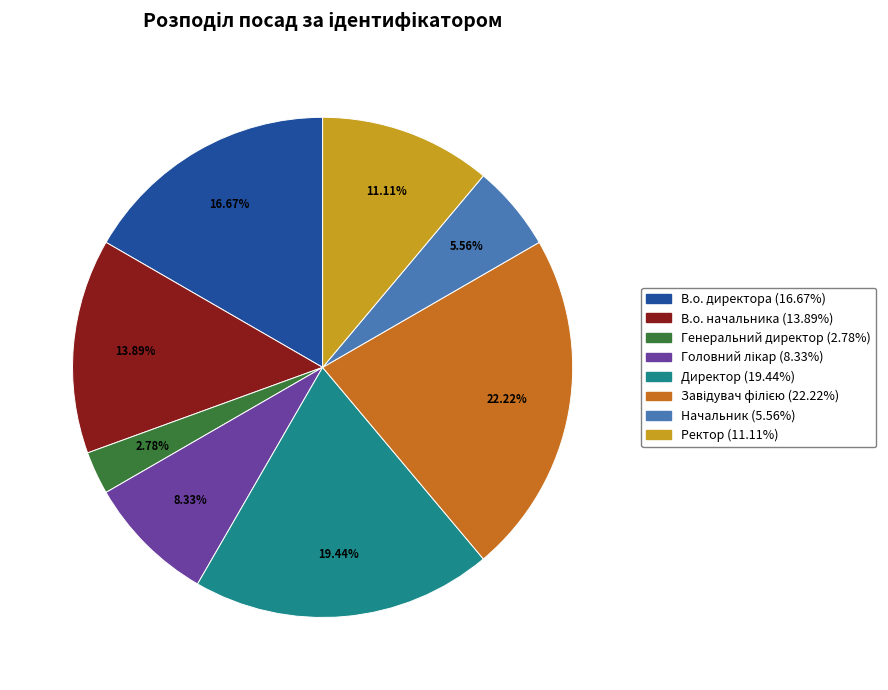

What percentage is the Генеральний директор slice, to the nearest percent?

3%